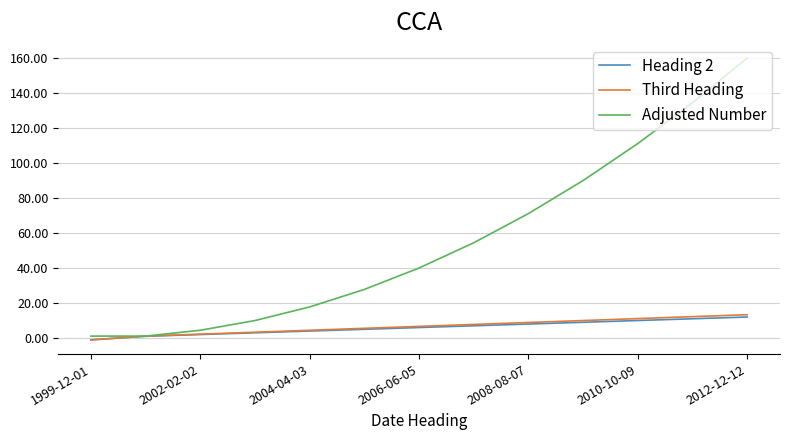

How many values in Third Heading are above zero?

12